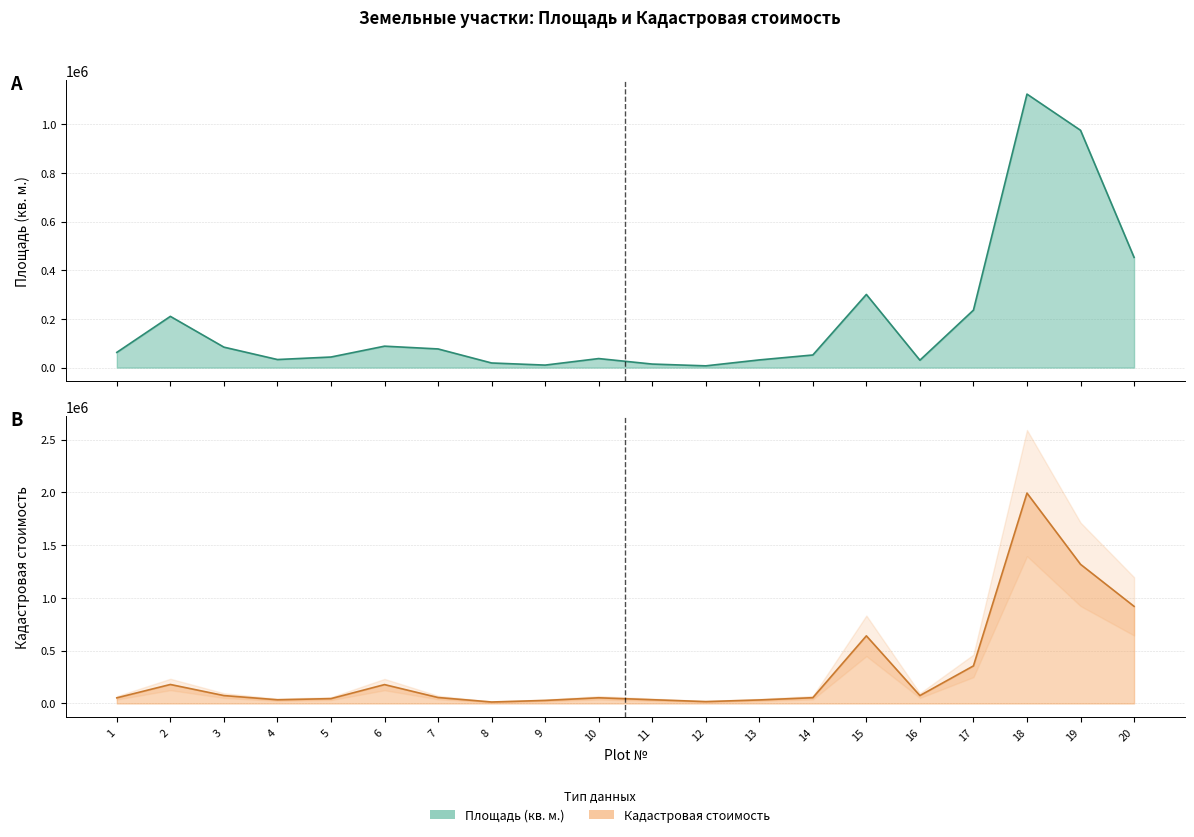

Is the value of Кадастровая стоимость at 9 greater than the value of Площадь (кв. м.) at 14?

No